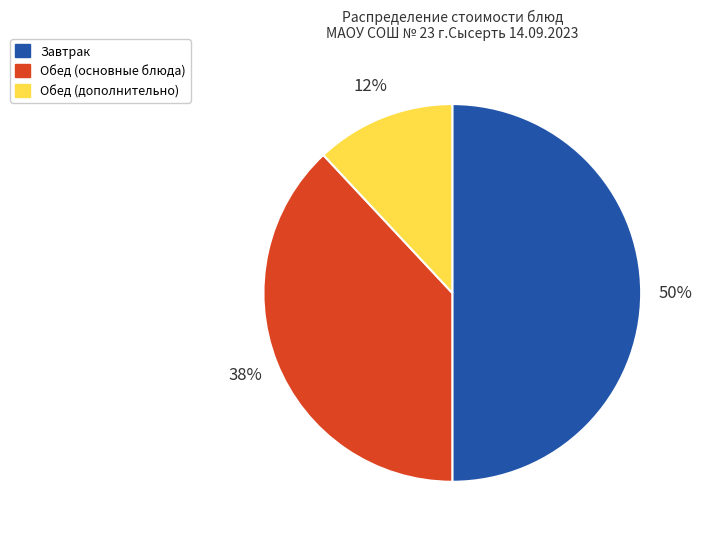

To the nearest percent, what is the combined percentage of Обед (основные блюда) and Завтрак?

88%